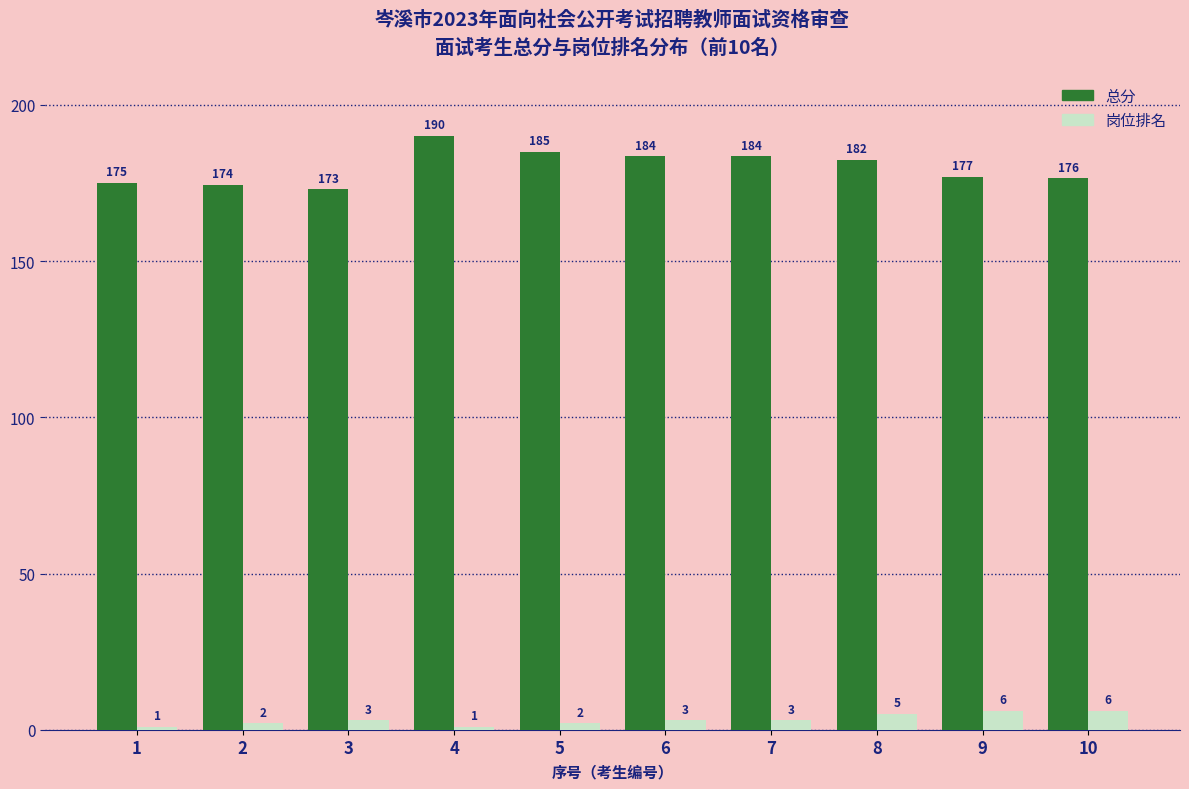

What is the difference between the second highest and second lowest values in the 岗位排名 series?

5.0